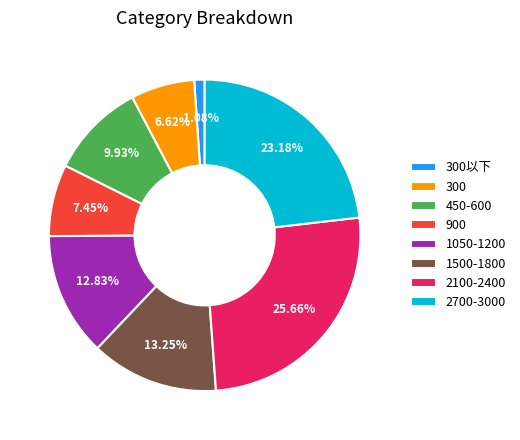

Does any single category account for the majority?

No